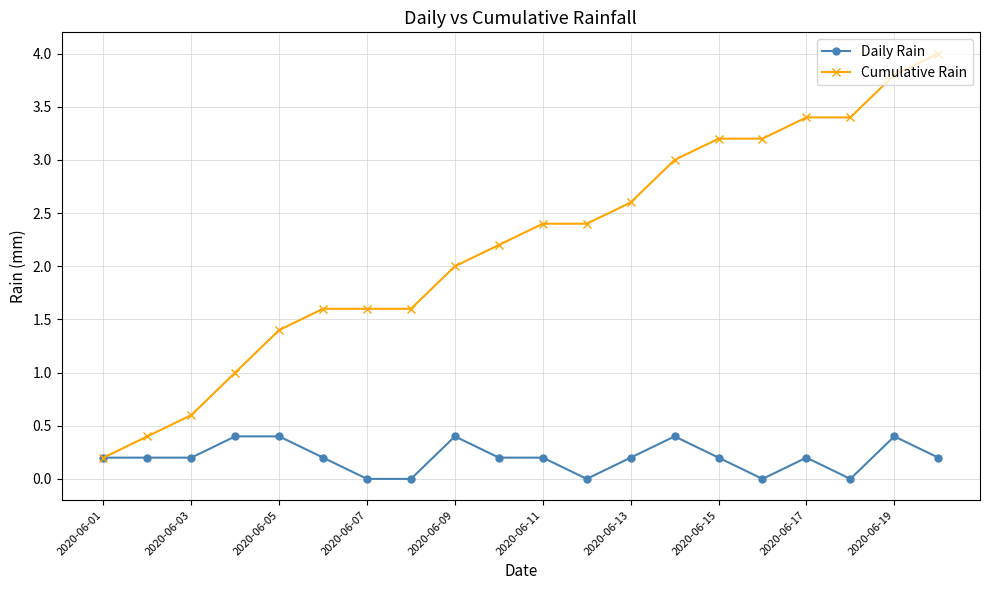

Which series has the largest total across all categories?

Cumulative Rain